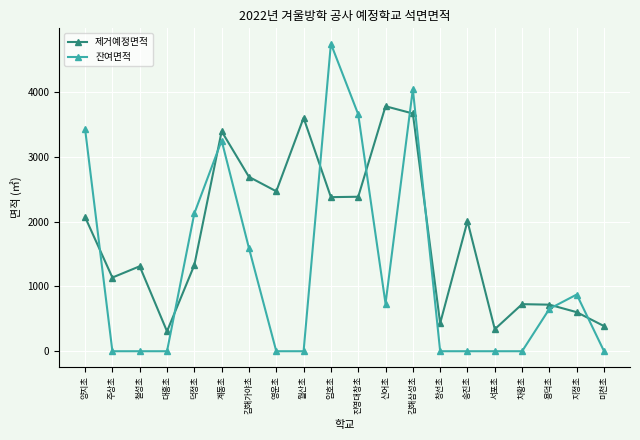

The value of 잔여면적 at 월산초 is 0.0. True or false?

True